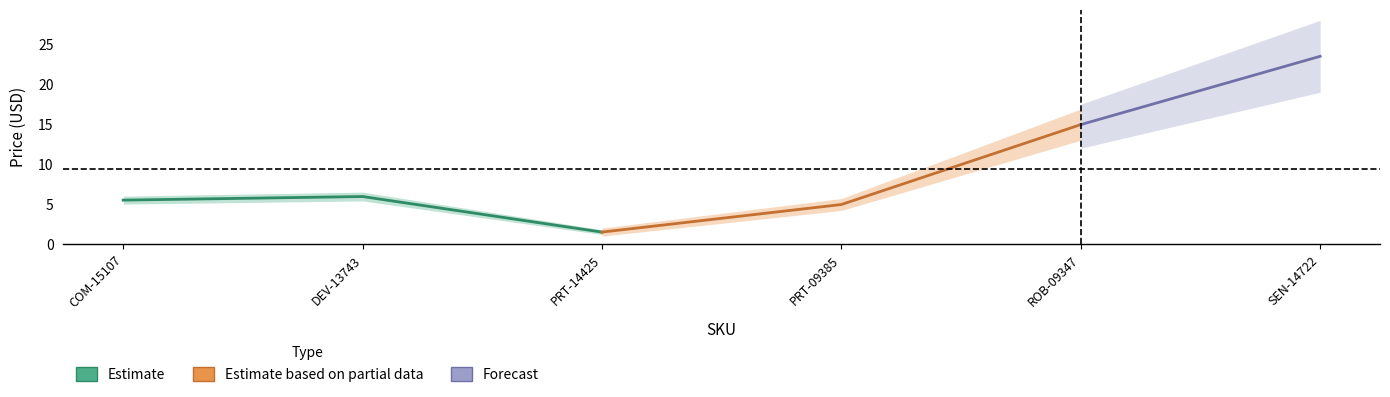

List the labels in order of Estimate based on partial data value, smallest first.

PRT-14425, PRT-09385, COM-15107, DEV-13743, ROB-09347, SEN-14722